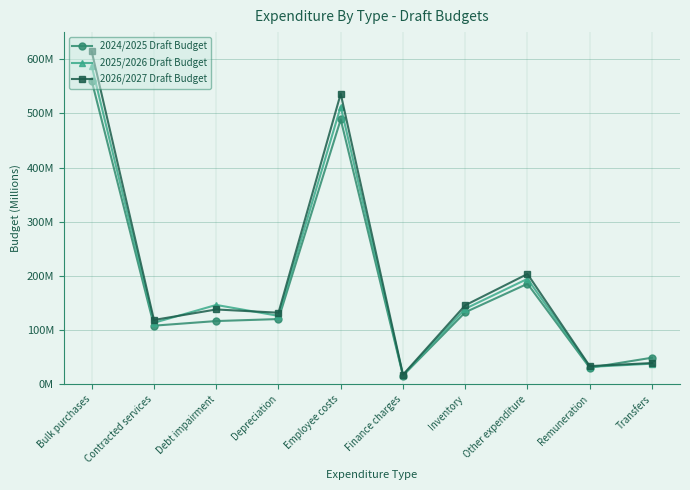

True or false: 2026/2027 Draft Budget and 2024/2025 Draft Budget intersect in this chart.

True